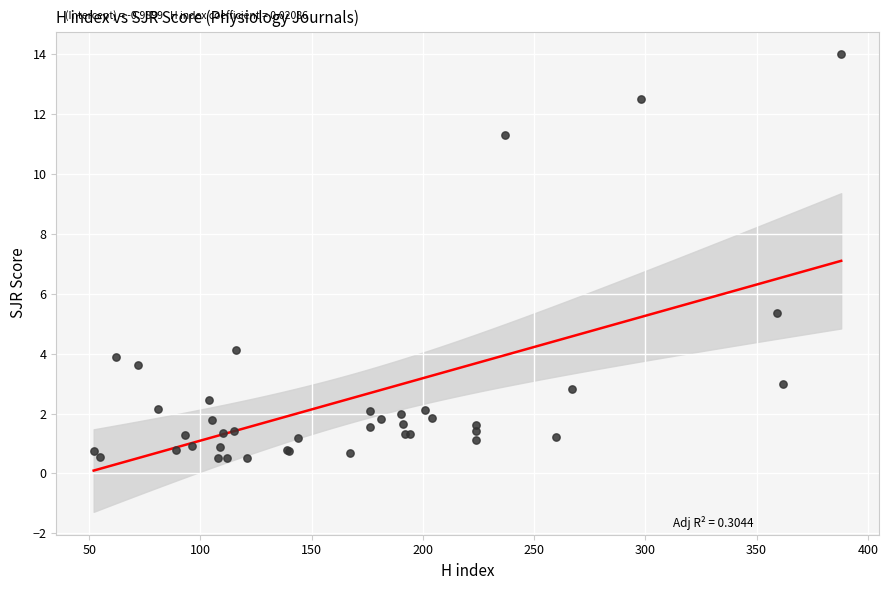

What Y value in the scatter plot is closest to 7?

5.4